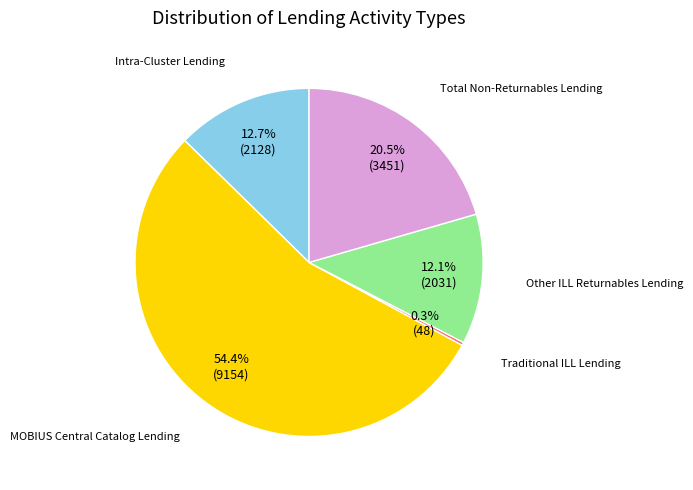

Does any single category account for the majority?

Yes